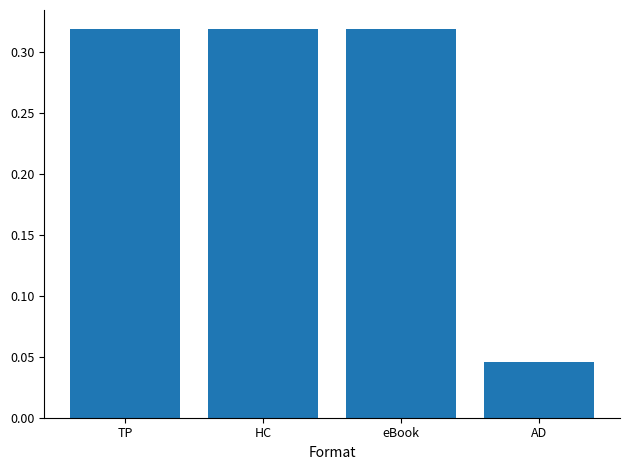

At which label is the value closest to 0?

AD